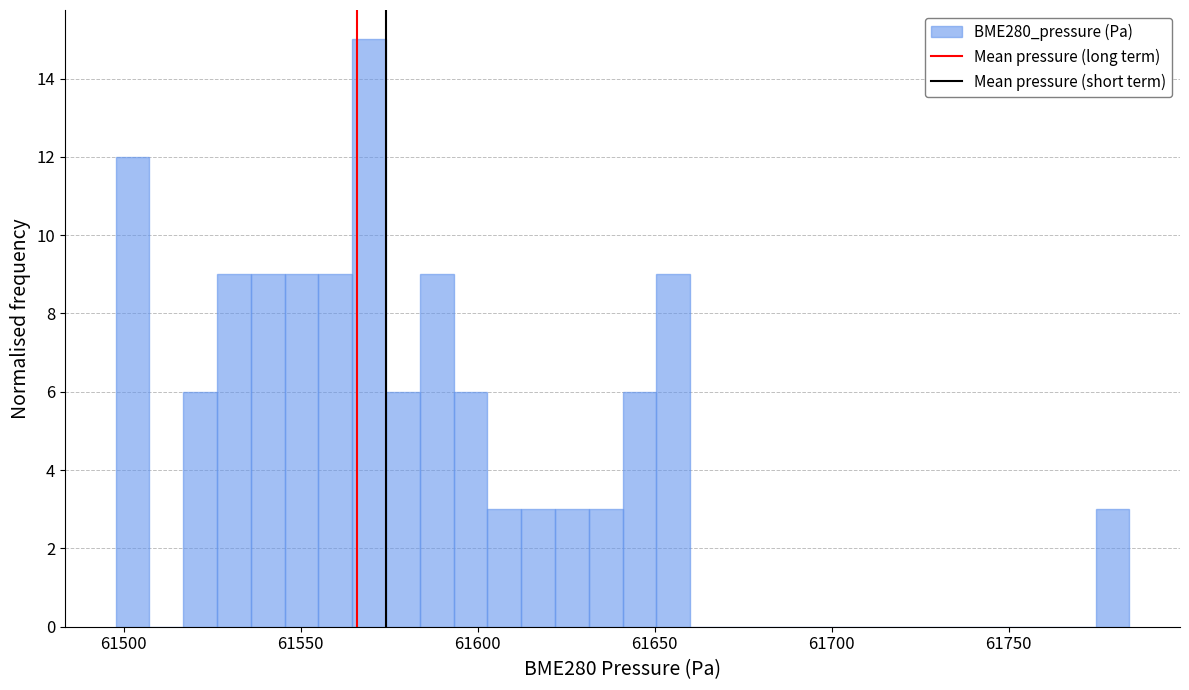

Read against the x-axis, roughly where is the centre of the tallest bar?

61570